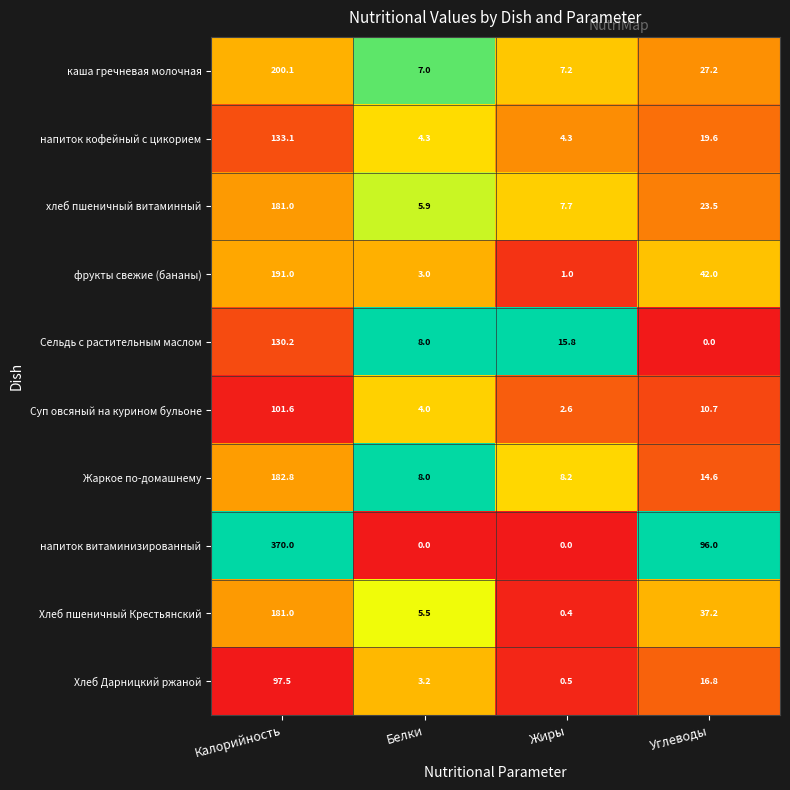

List the labels in order of фрукты свежие (бананы) value, largest first.

Калорийность, Углеводы, Белки, Жиры